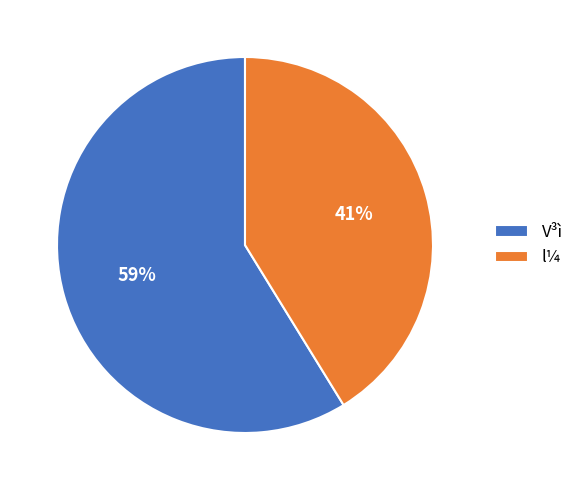

Rank the categories by value from lowest to highest.

l¼, V³ì